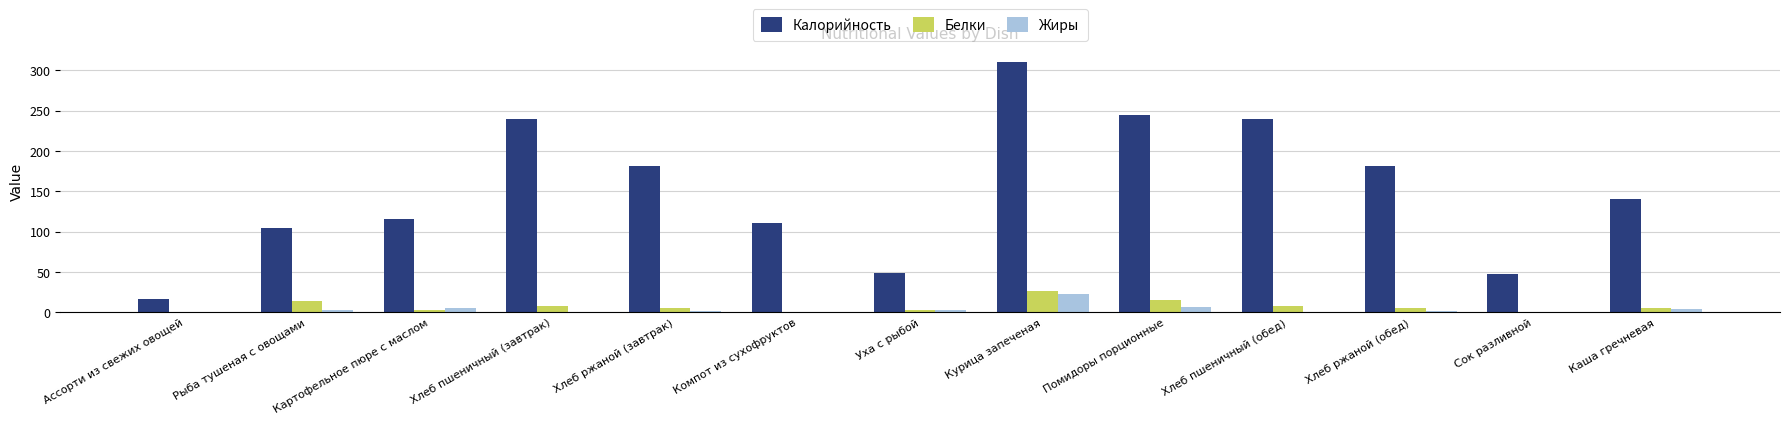

What are all the series names shown in the legend?

Калорийность, Белки, Жиры